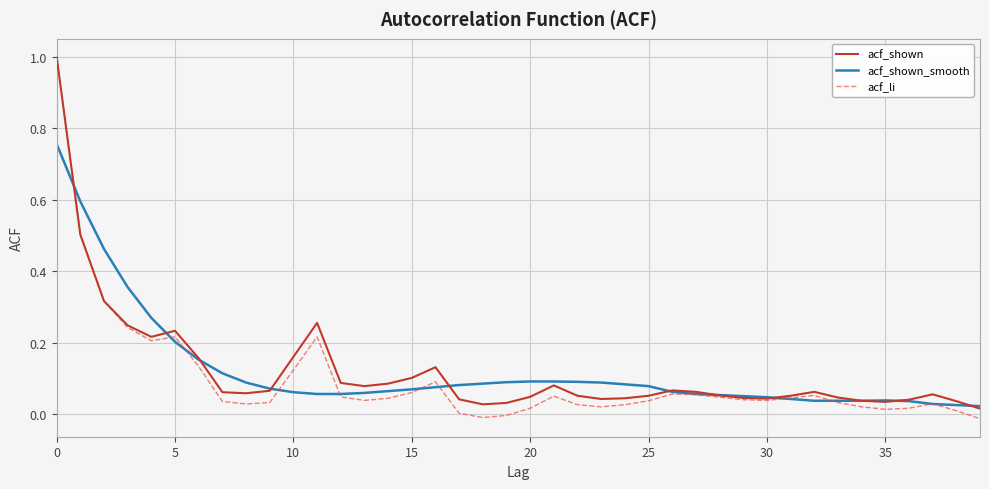

Which series has the largest range (max minus min)?

acf_li